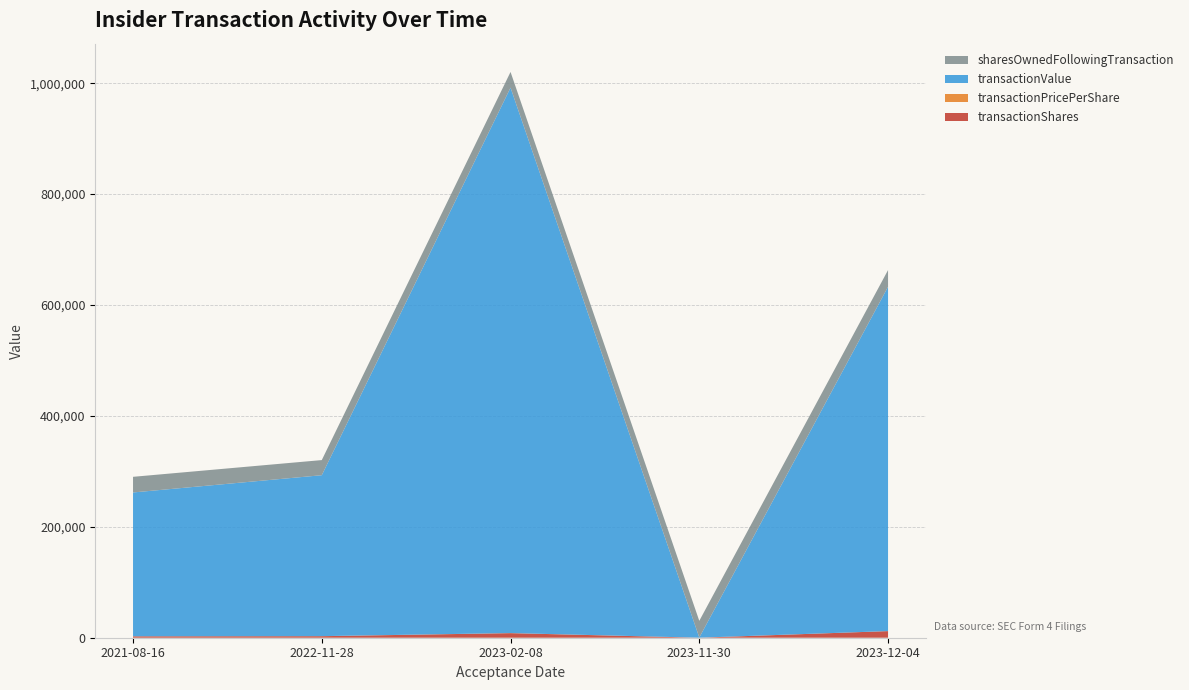

Reading left to right, extract all data points from this chart.

transactionShares: 2021-08-16=2500.0	2022-11-28=2750.0	2023-02-08=8263.0	2023-11-30=6.0	2023-12-04=11920.0
transactionPricePerShare: 2021-08-16=103.7	2022-11-28=105.5	2023-02-08=119.0	2023-11-30=52.0	2023-12-04=52.1
transactionValue: 2021-08-16=259350.0	2022-11-28=290208.0	2023-02-08=983545.0	2023-11-30=312.0	2023-12-04=620913.0
sharesOwnedFollowingTransaction: 2021-08-16=28203.0	2022-11-28=27271.0	2023-02-08=28297.0	2023-11-30=30083.0	2023-12-04=30083.0